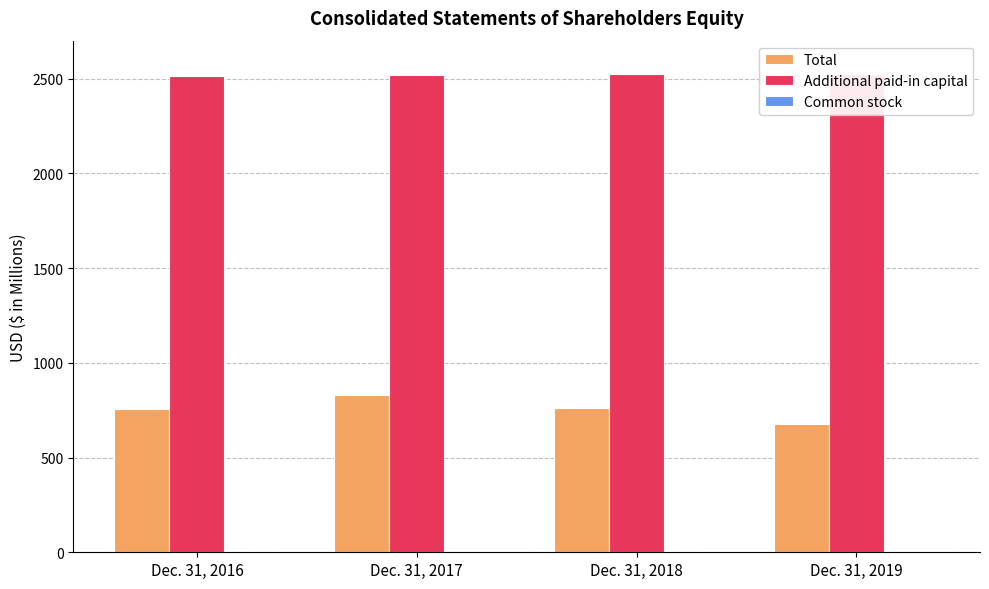

Rank the series by their average value, from highest to lowest.

Additional paid-in capital, Total, Common stock